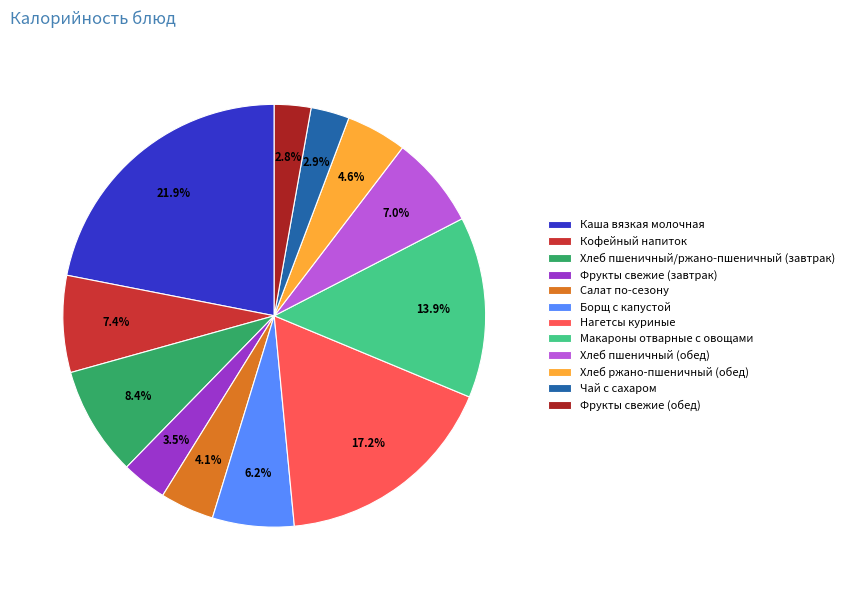

Does any single category account for the majority?

No